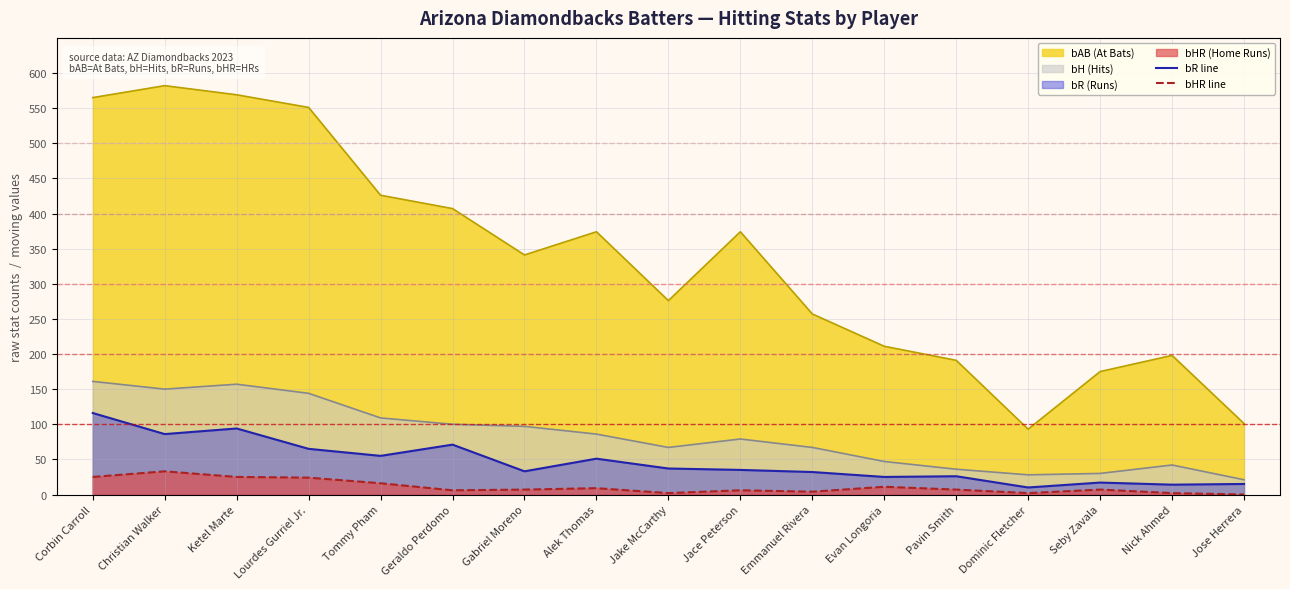

Which series has the widest spread of values?

bAB (At Bats)